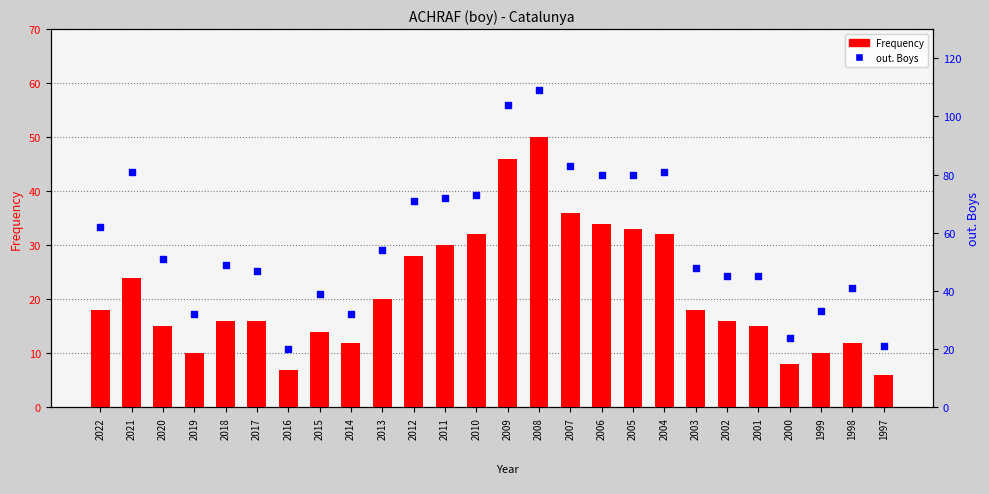

What are all the series names shown in the legend?

Frequency, out. Boys